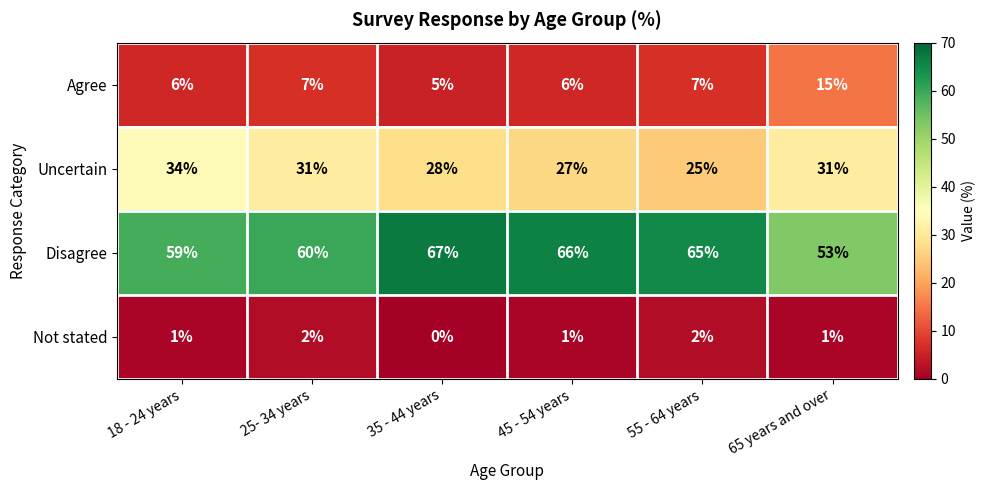

At how many categories does at least one series exceed 47?

6